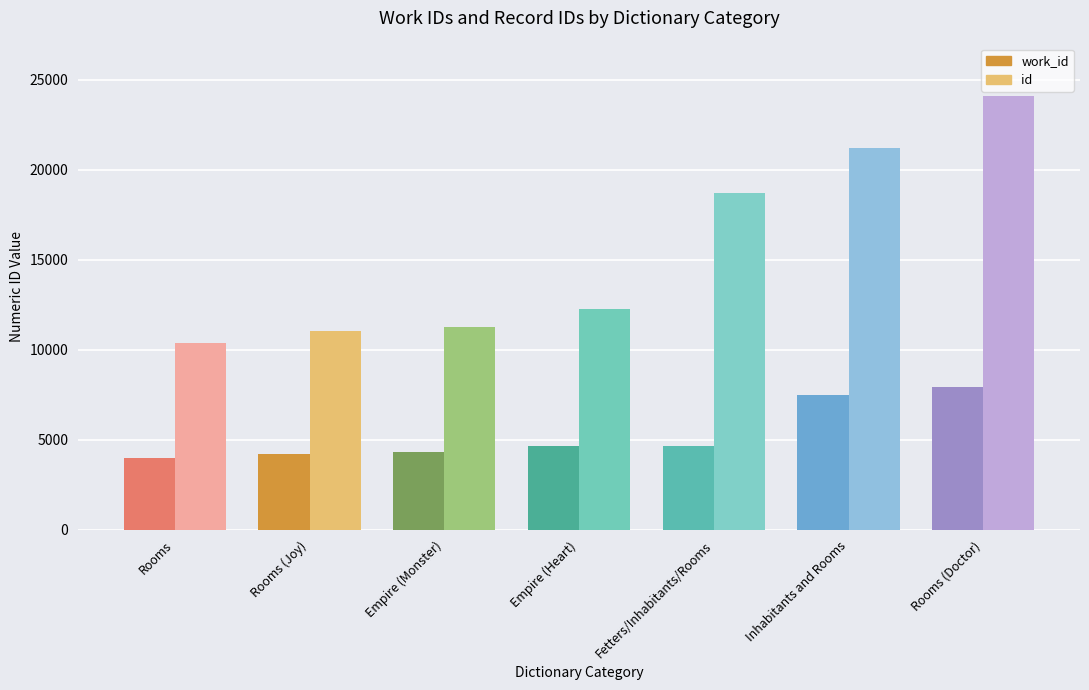

Where does the work_id series first go above 4663?

Fetters/Inhabitants/Rooms